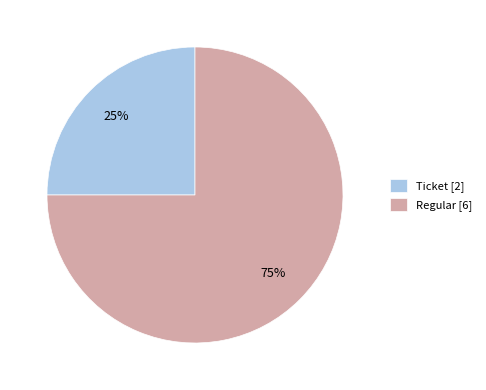

Is the sum of Ticket [2] and Regular [6] greater than half?

Yes